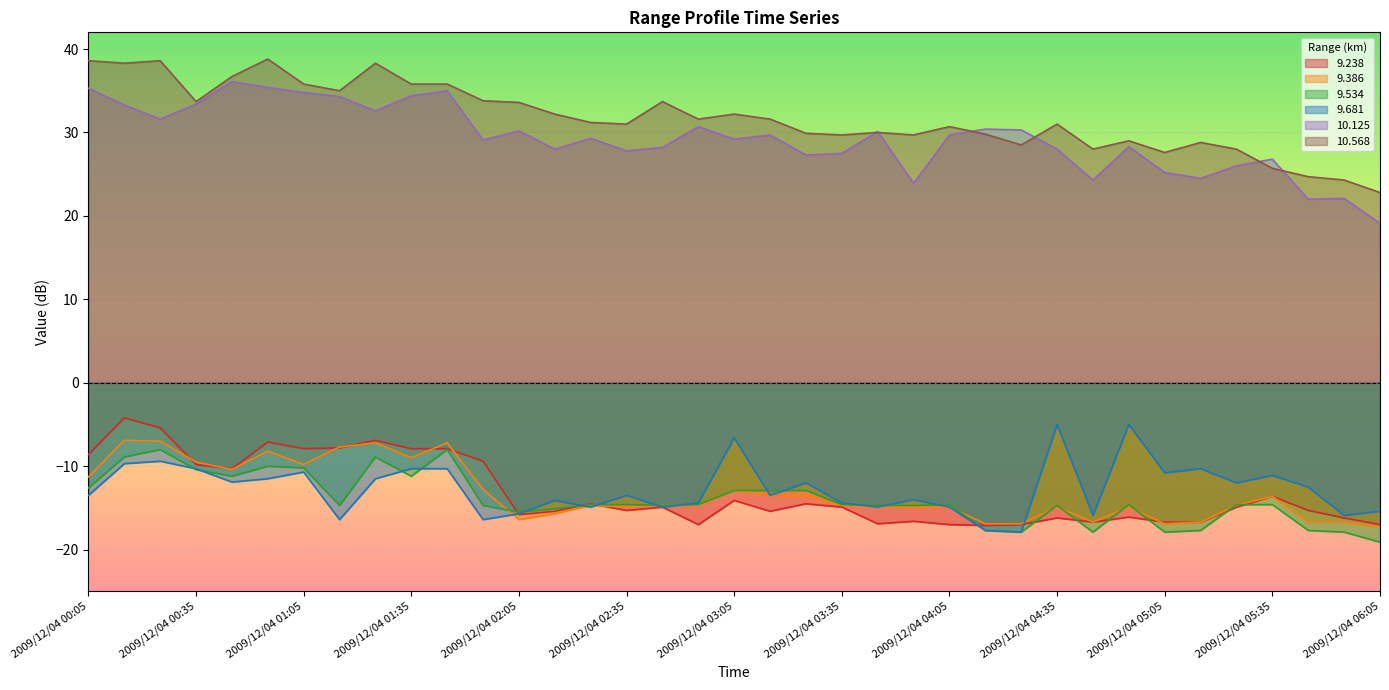

How many interior local valleys does the  9.534 series have?

8